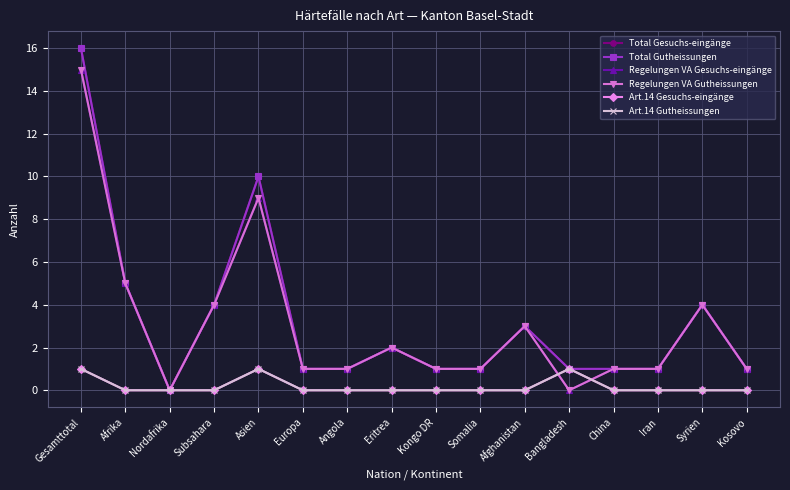

How many lines are shown in the chart?

6